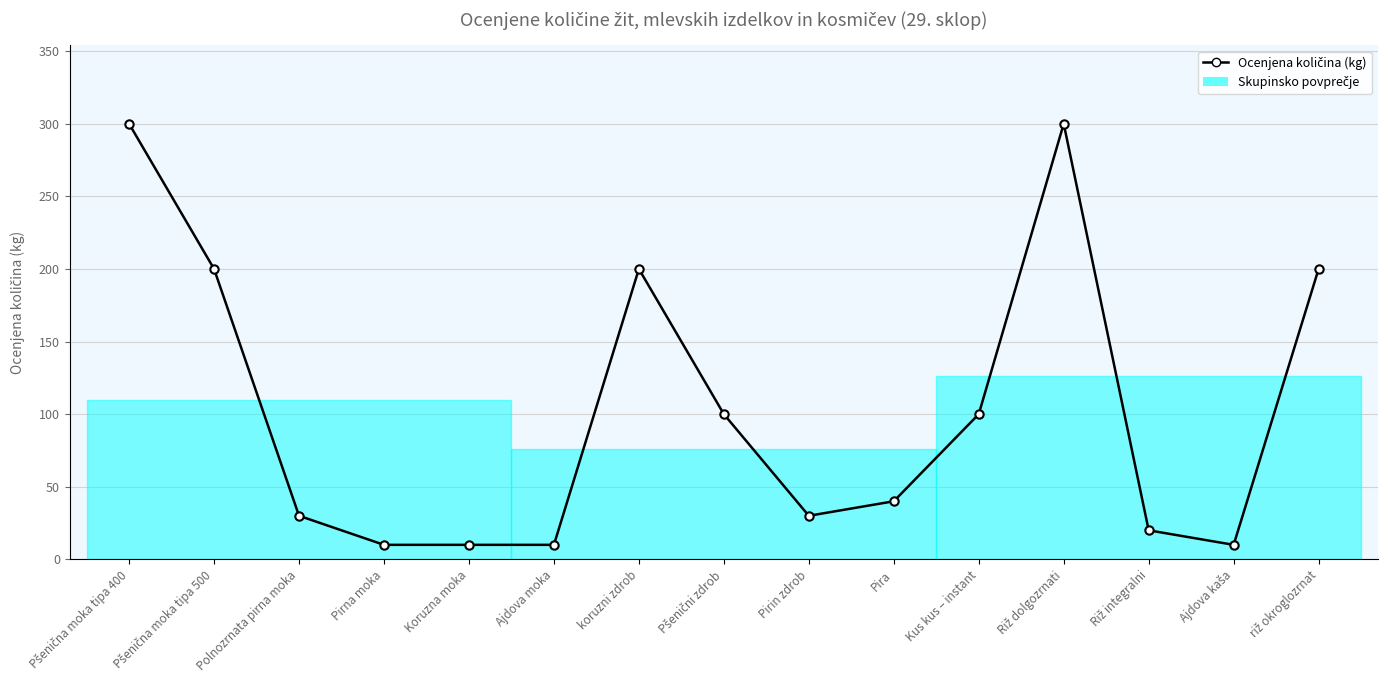

What position from the right is Pirin zdrob?

7